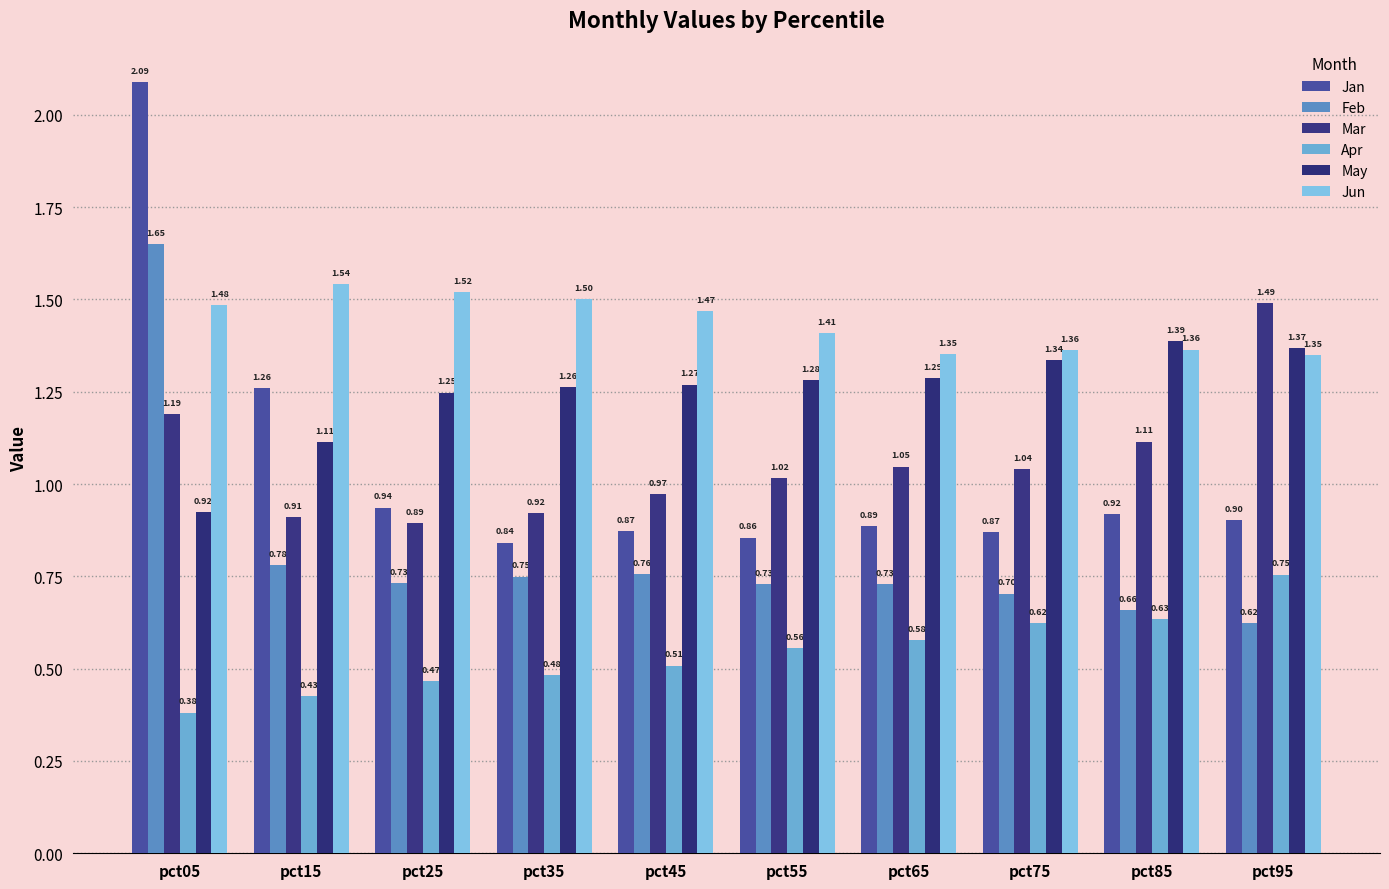

At how many categories does at least one series exceed 0?

10